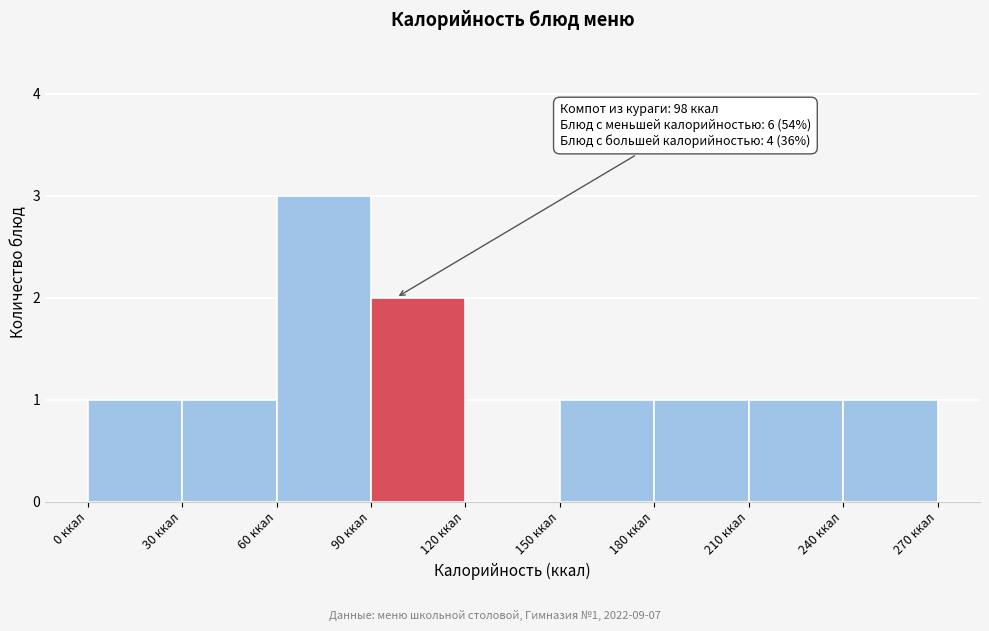

Over which range of the x-axis is the bar tallest?

60 to 90